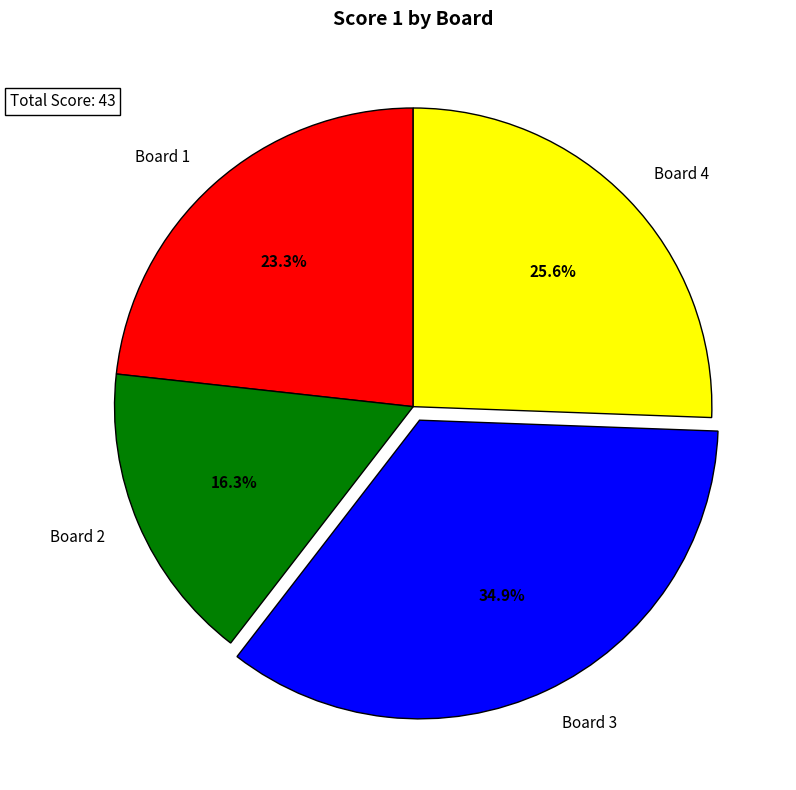

Is it true that Board 3 is 49% of the pie?

False